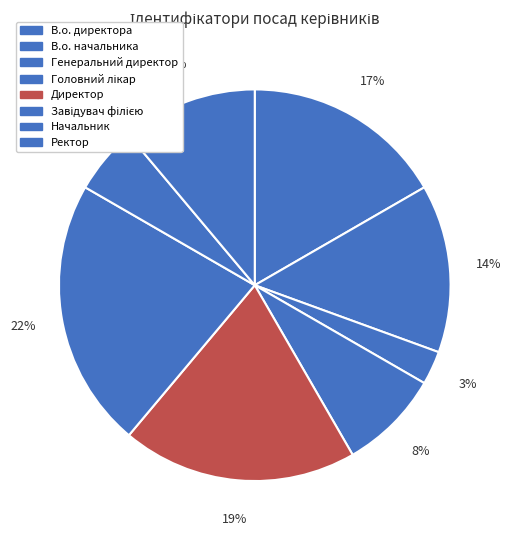

What percentage is the Начальник slice, to the nearest percent?

6%